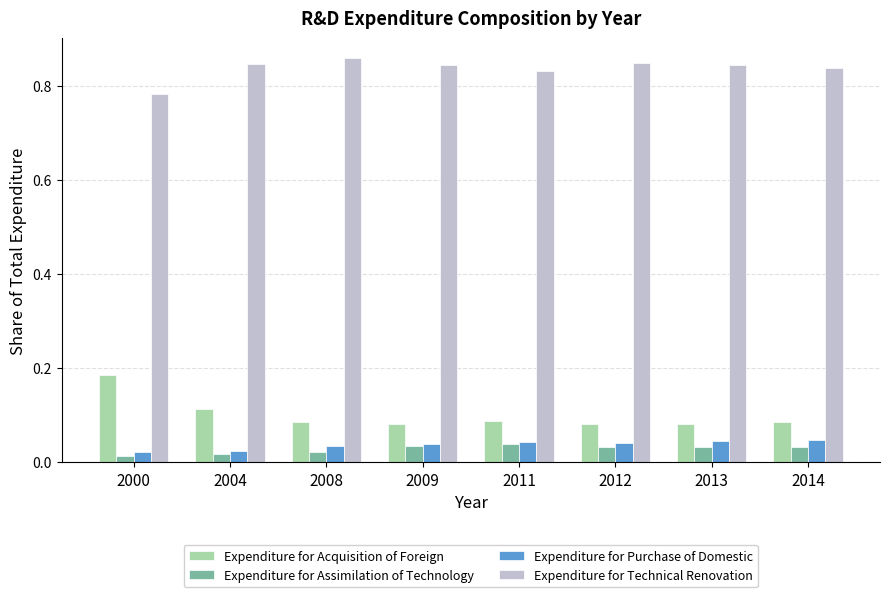

Is it true that Expenditure for Technical Renovation equals 0.2 at 2014?

False